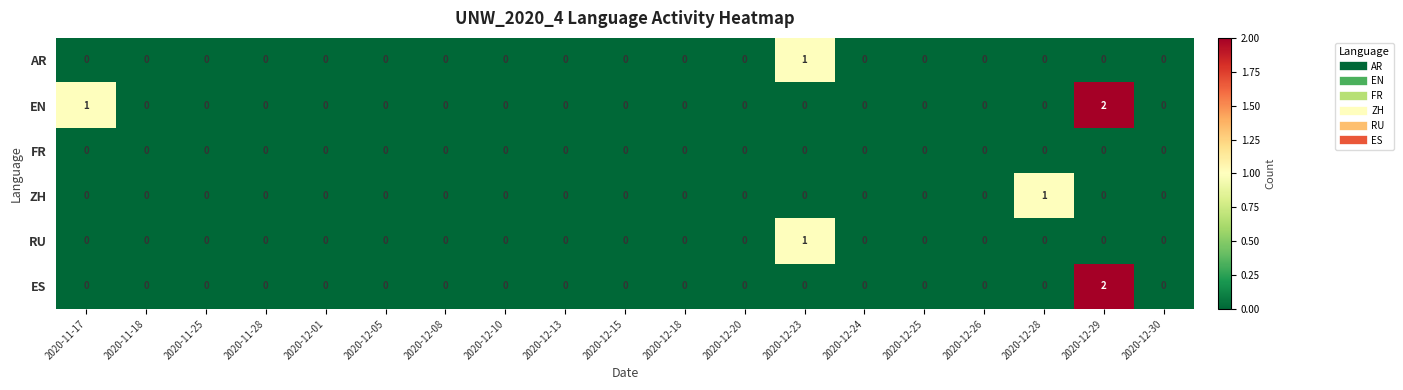

Which series changed the most between 2020-11-17 and 2020-12-25?

EN